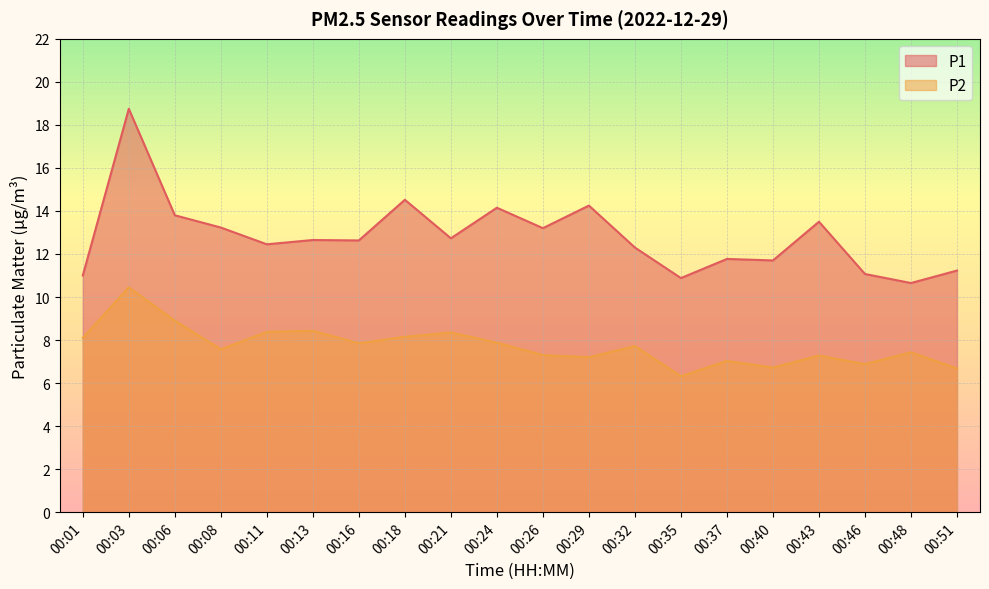

How many data points does each series have?

20